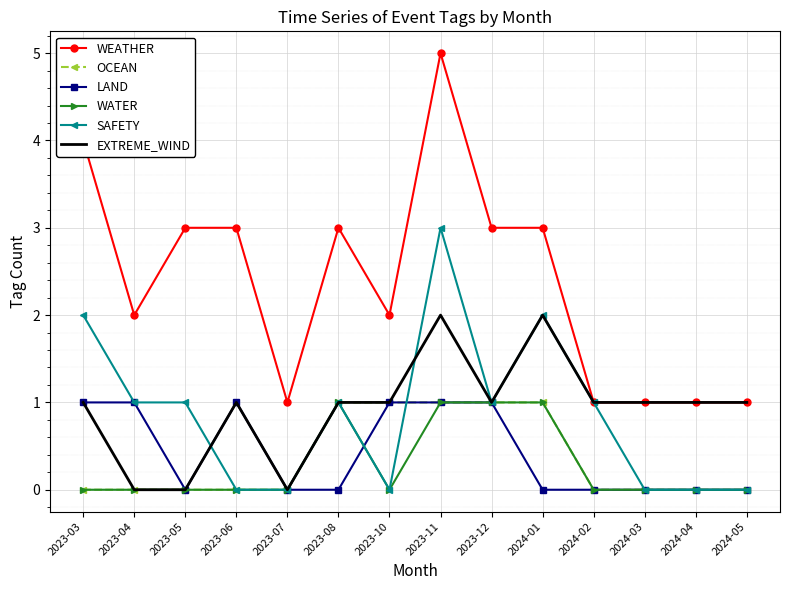

The value of SAFETY at 2023-04 is 1. True or false?

True